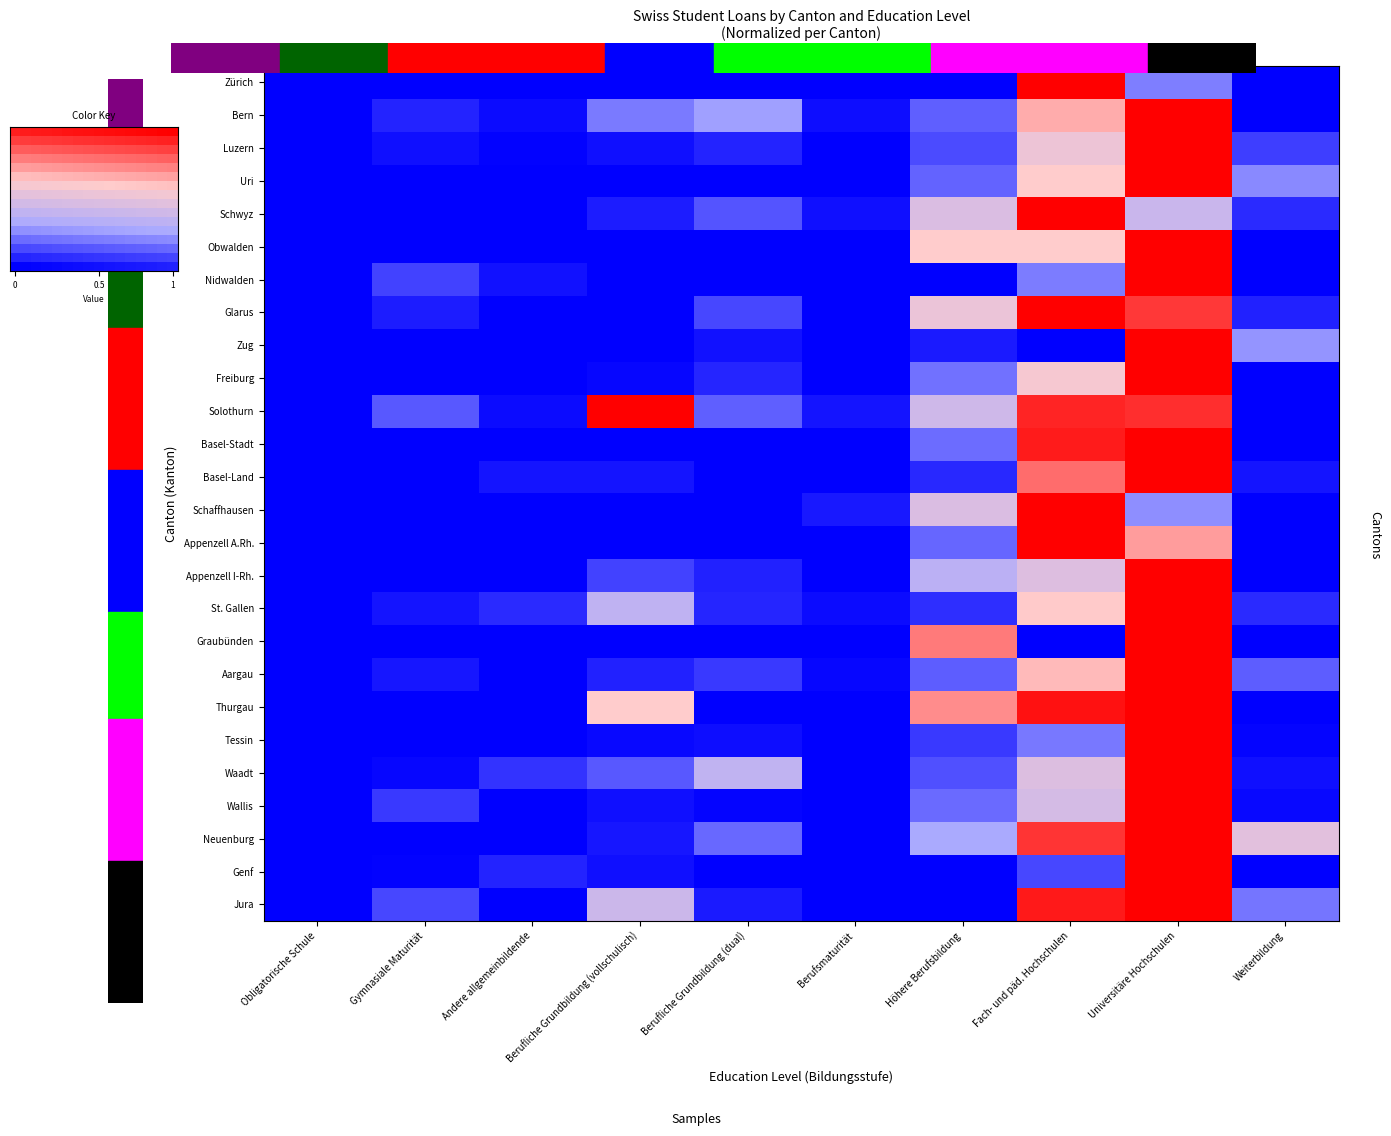

Count the number of categories in the chart.

10